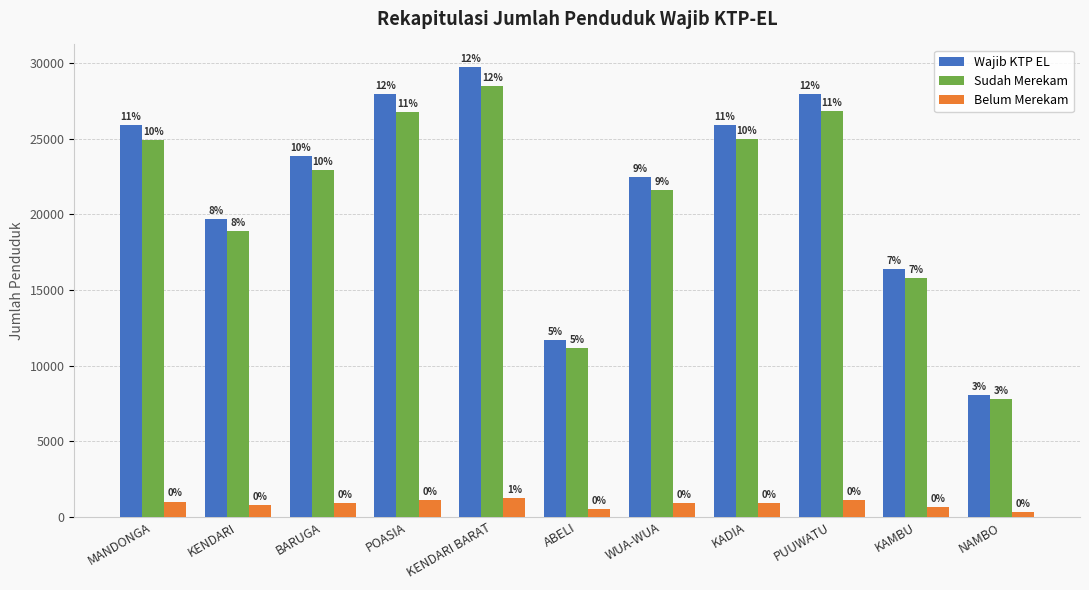

Rank the series at KENDARI BARAT from highest to lowest value.

Wajib KTP EL, Sudah Merekam, Belum Merekam